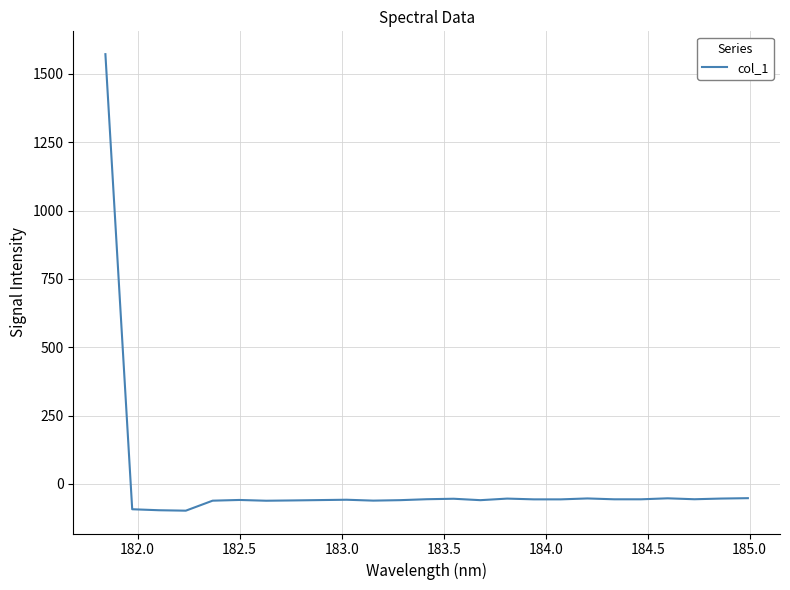

What is the difference between the maximum and minimum values?

1670.2